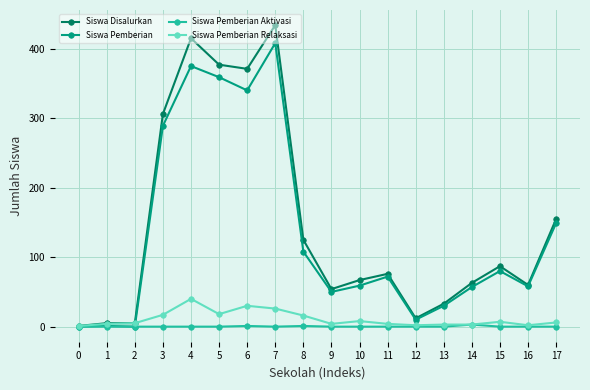

True or false: Siswa Pemberian has more than 2 points higher than both neighbors.

True